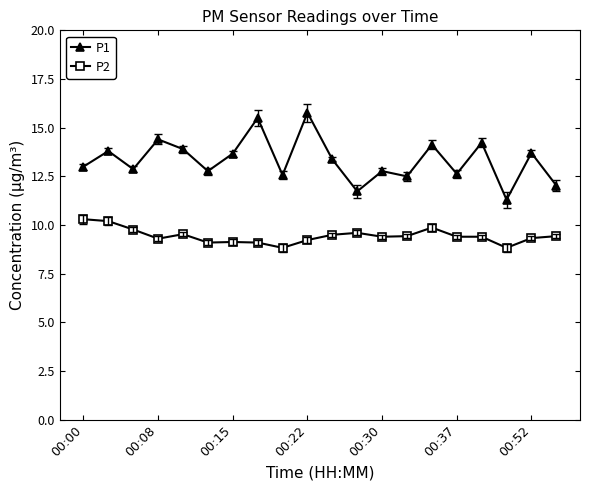

At how many categories does at least one series exceed 11?

20